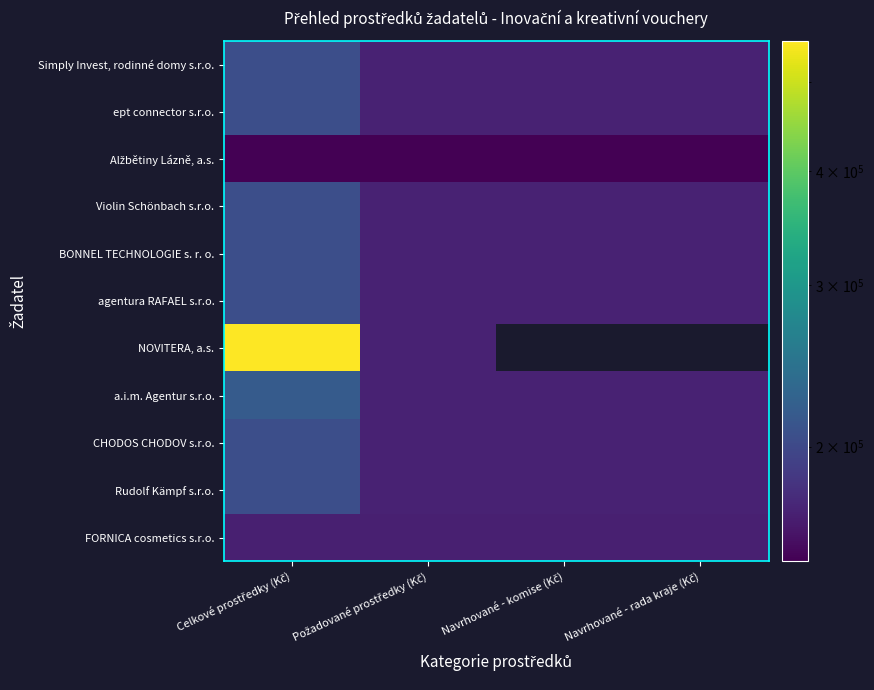

Which series has the widest spread of values?

NOVITERA, a.s.